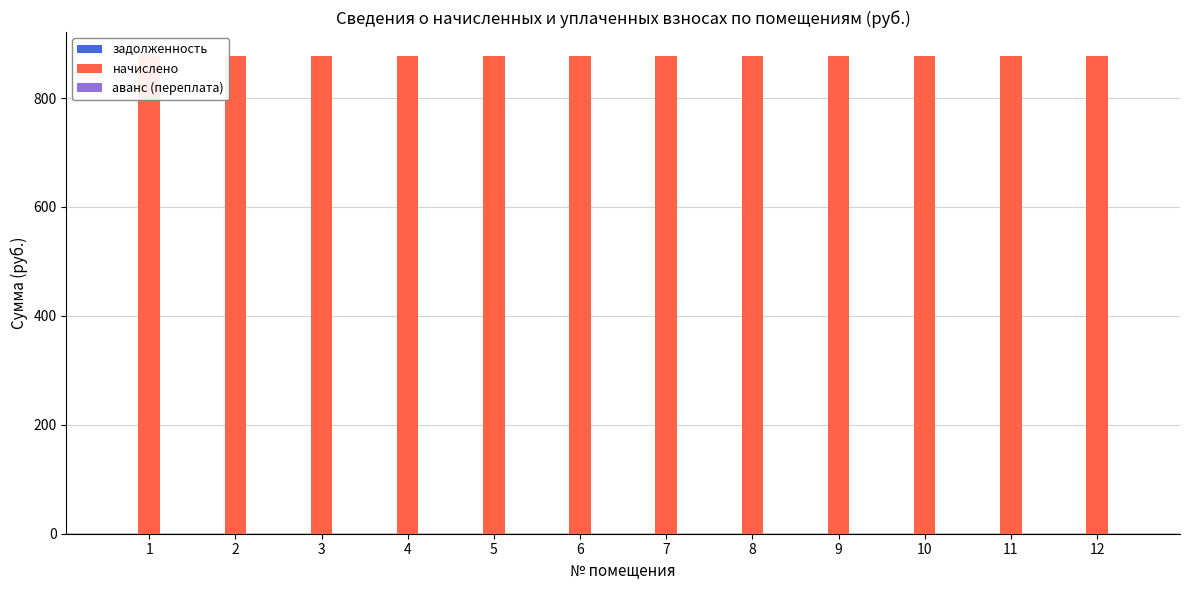

What is the value of the начислено bar at the 9th from the left?

877.2